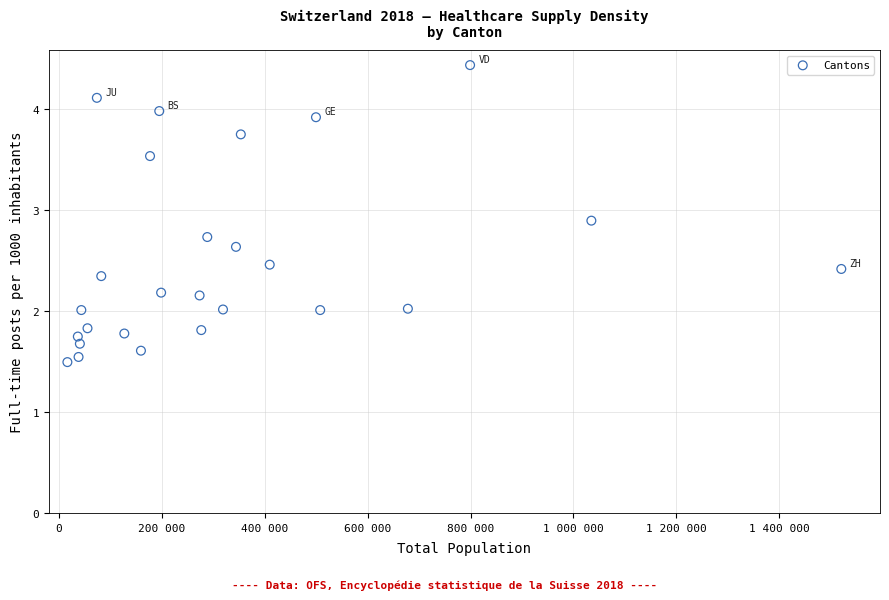

How many data points are displayed?

26